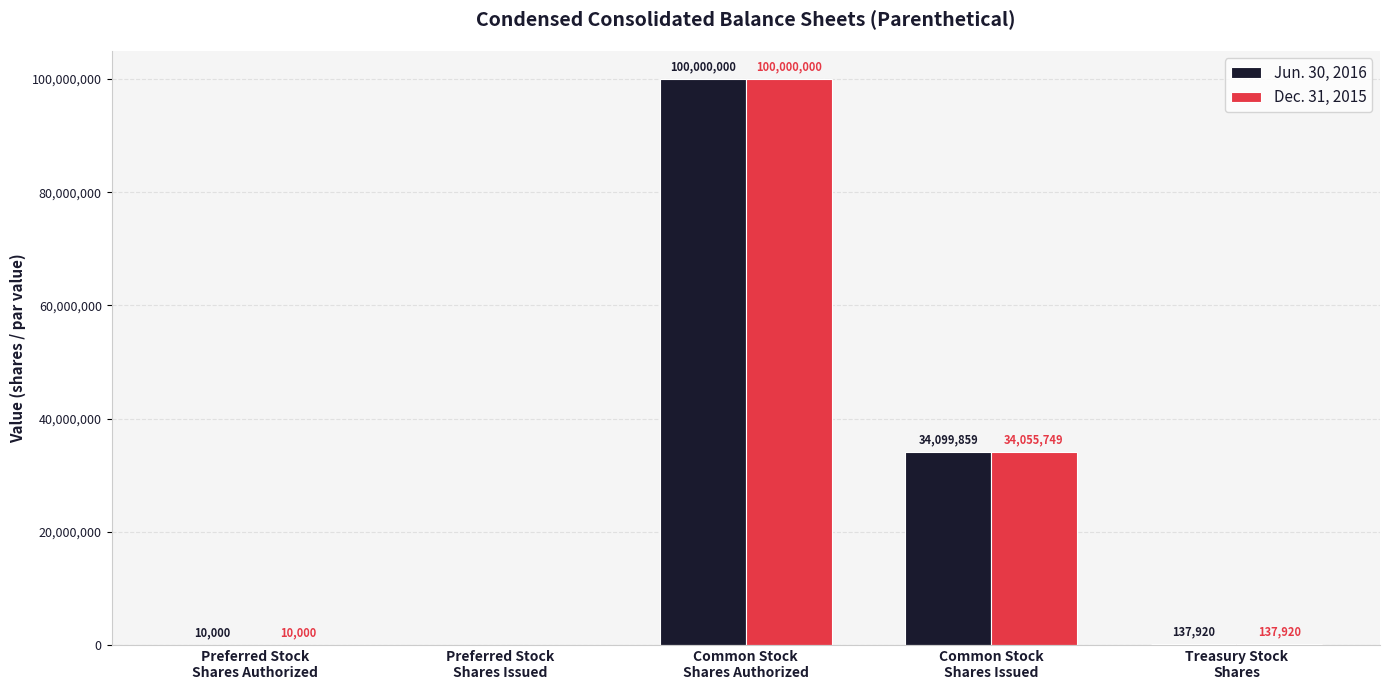

Are the bars grouped side by side (vs. stacked)?

Yes